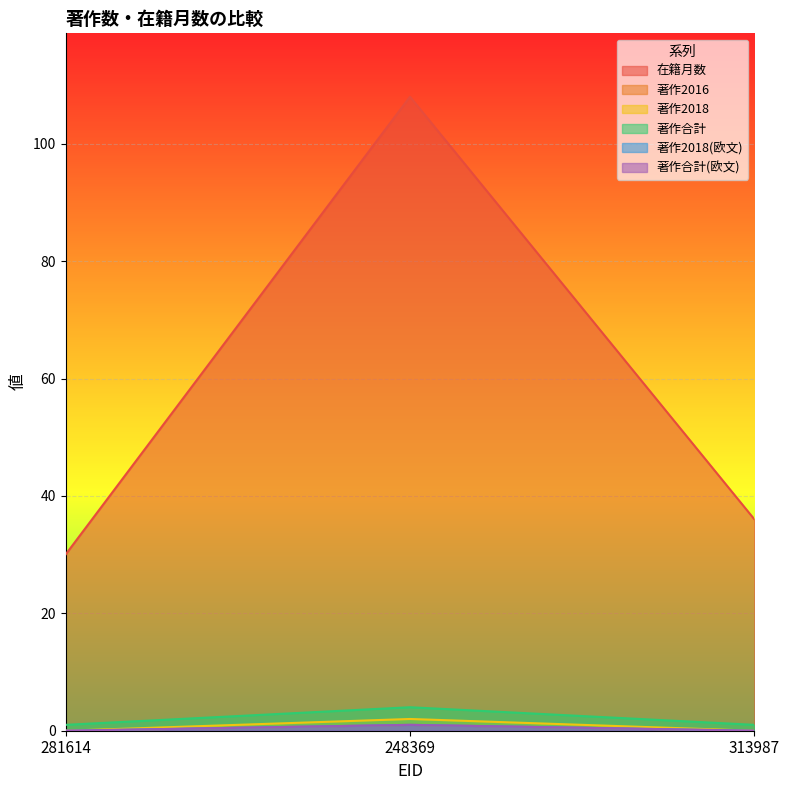

What is the spread (max minus min) of values at 313987?

36